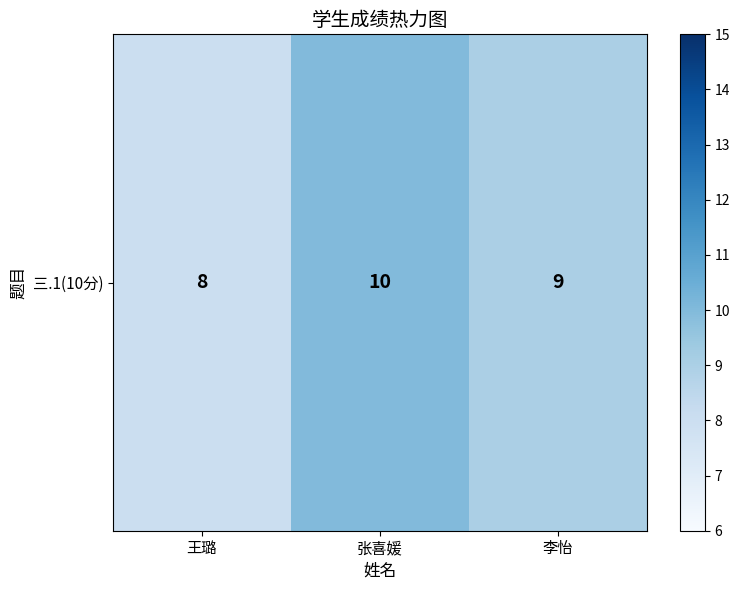

List the labels in order of value, largest first.

张喜媛, 李怡, 王璐